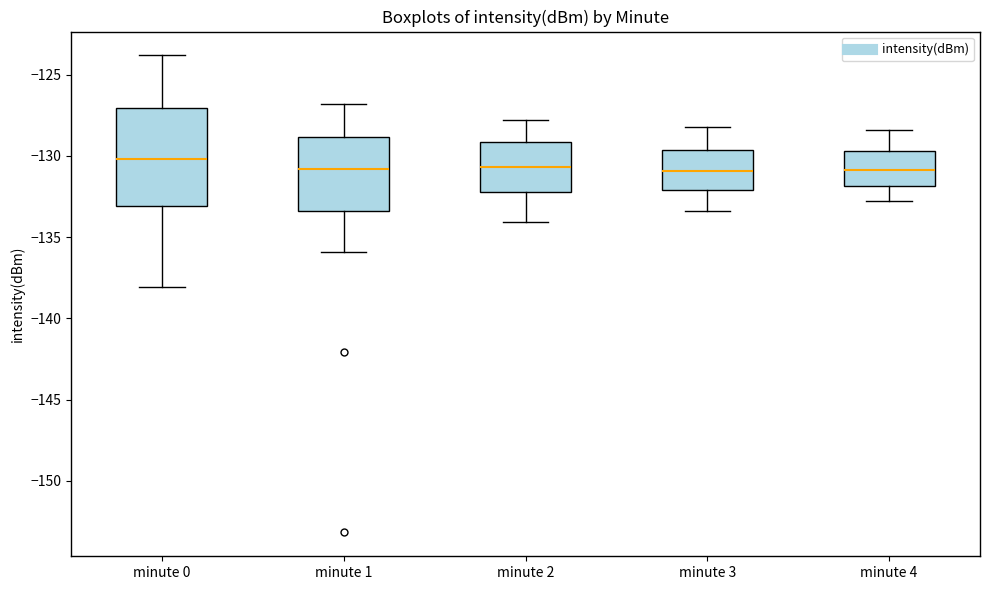

Reading left to right, transcribe this box plot: for each box, give where its median line is, the range the box spans, and where its two whiskers end, as read against the y-axis. The values are not printed on the chart, so give them approximately, as read against the axis.

minute 0: median -130.0, box -133.0 to -127.0, whiskers -138.0 to -124.0
minute 1: median -131.0, box -133.5 to -129.0, whiskers -136.0 to -127.0
minute 2: median -130.5, box -132.0 to -129.0, whiskers -134.0 to -128.0
minute 3: median -131.0, box -132.0 to -129.5, whiskers -133.5 to -128.0
minute 4: median -131.0, box -132.0 to -129.5, whiskers -133.0 to -128.5